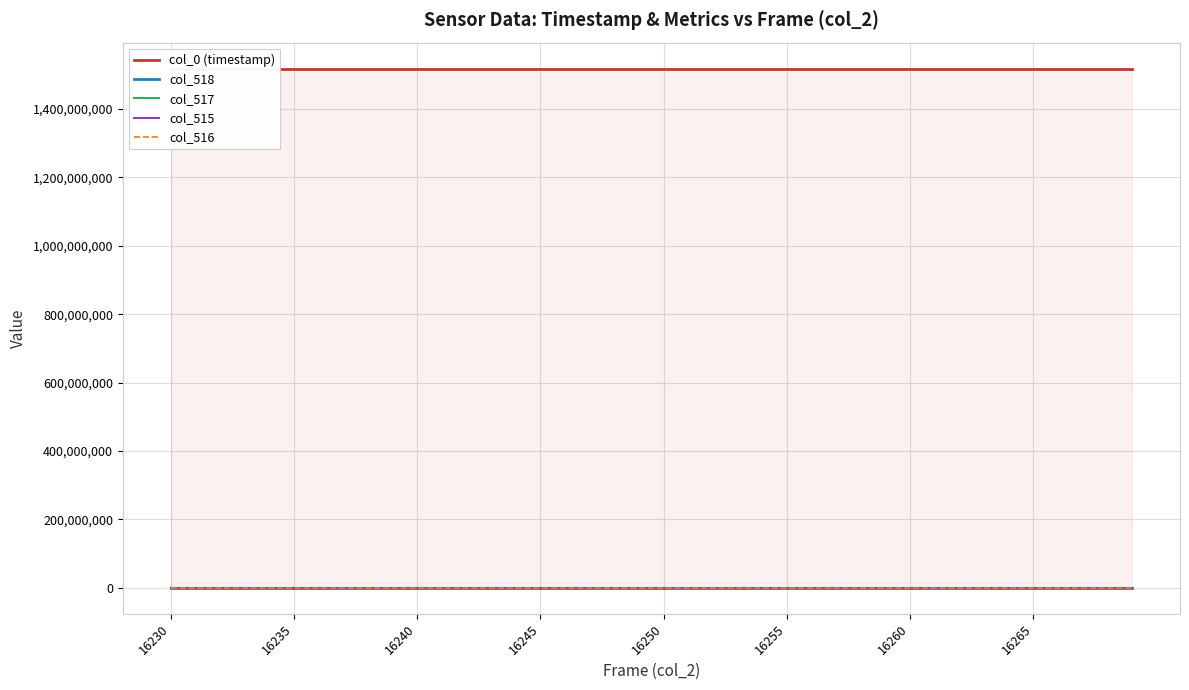

What are all the series names shown in the legend?

col_0 (timestamp), col_518, col_517, col_515, col_516